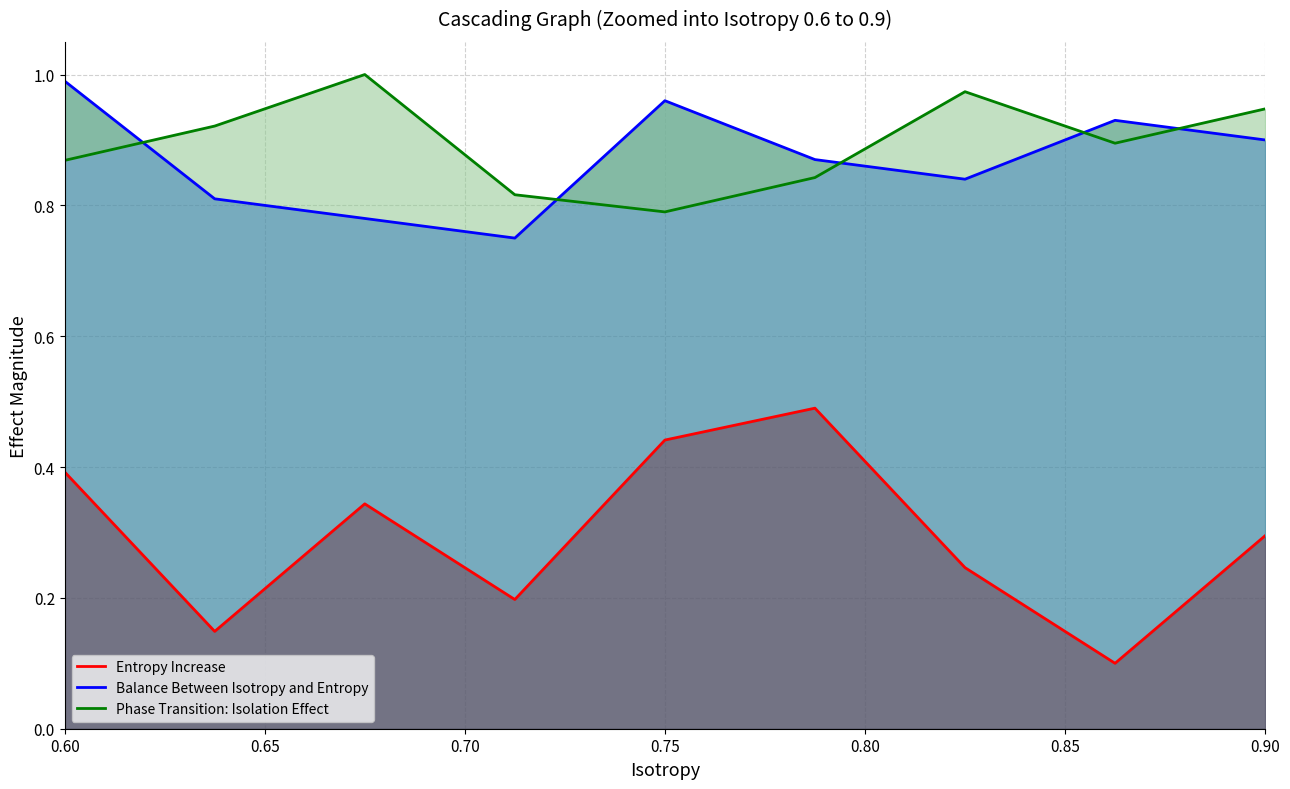

What is the greatest value displayed?

1.0